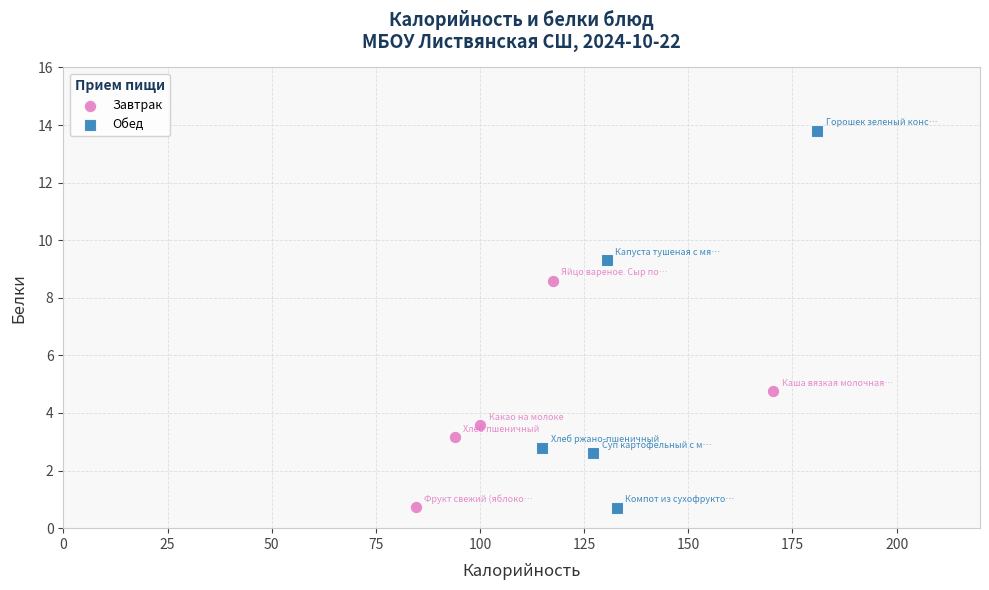

Which series reaches the maximum Y coordinate?

Обед